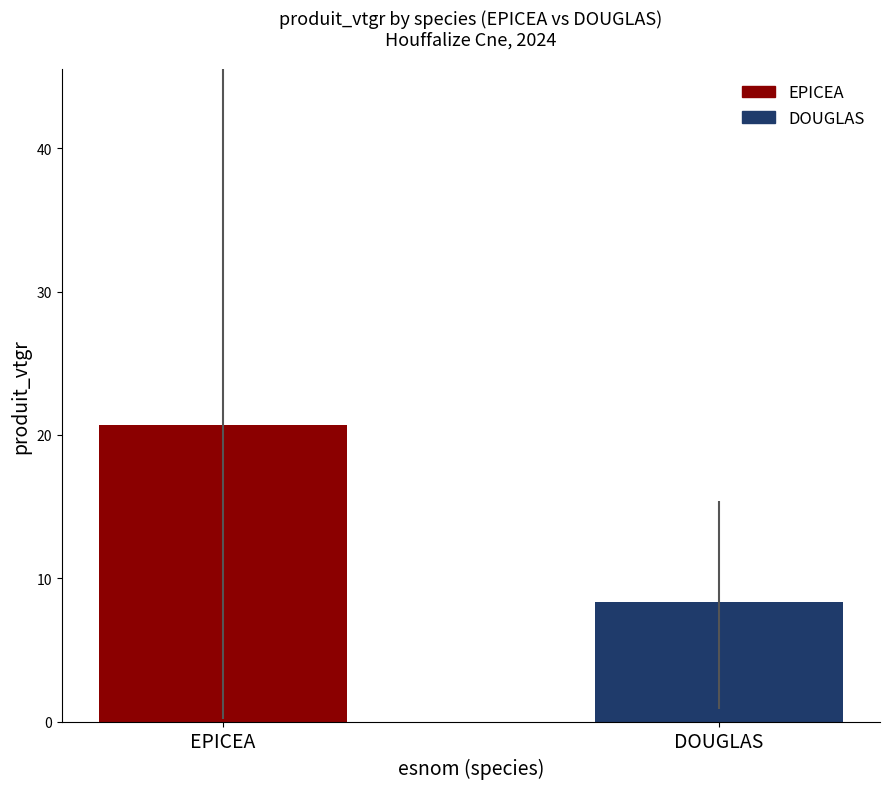

List the labels in order of value, largest first.

EPICEA, DOUGLAS